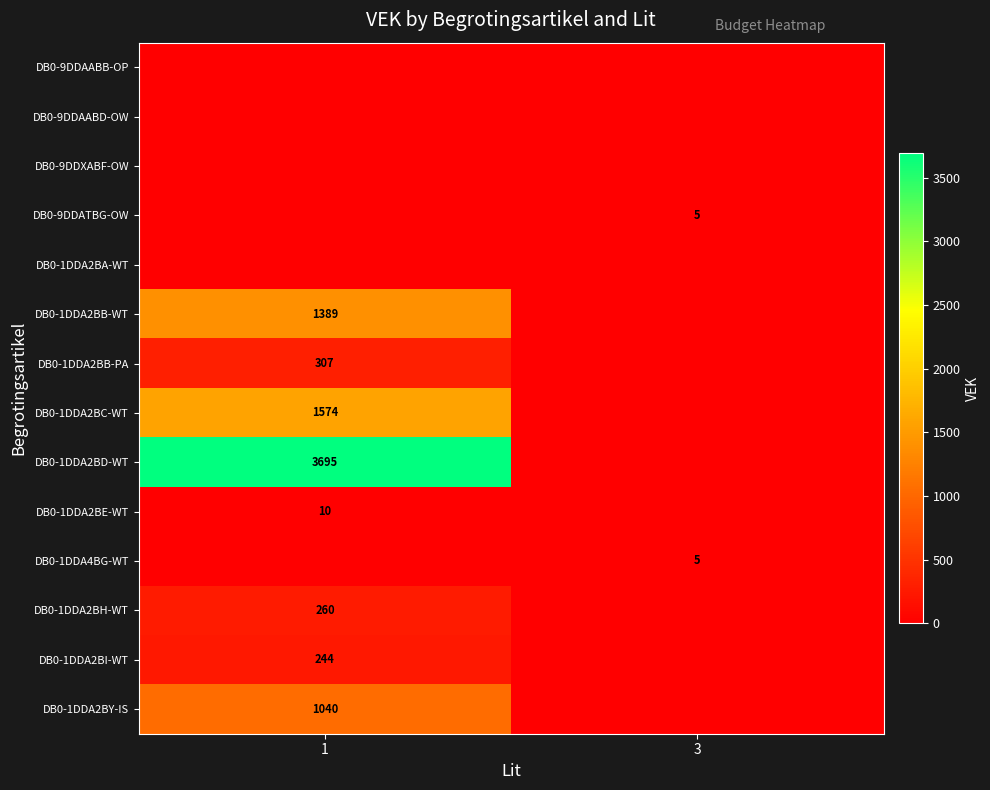

Is it true that DB0-1DDA4BG-WT equals 2 at 3?

False